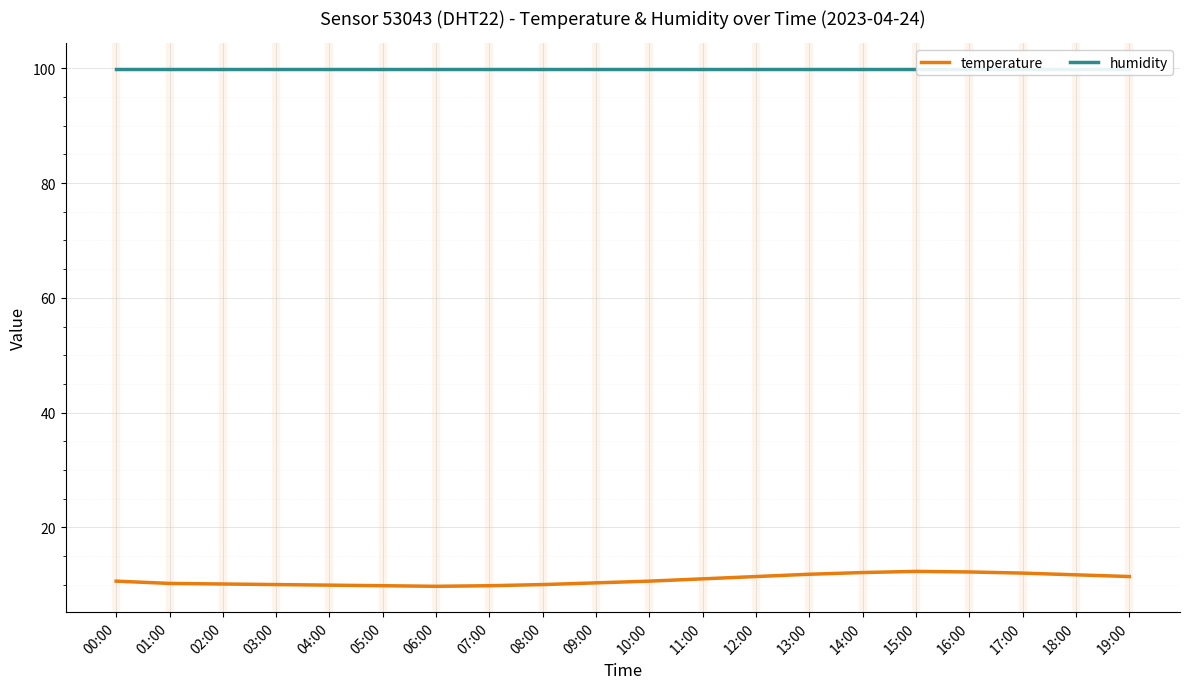

Does the chart display data point markers on the line(s)?

No